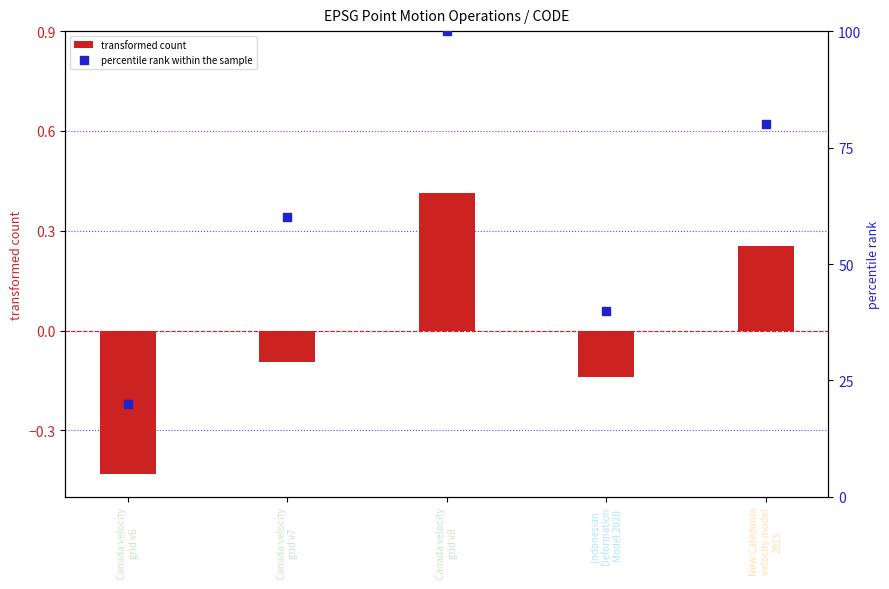

Is the value of percentile rank within the sample at New Caledonia
velocity model
2015 greater than the value of transformed count at New Caledonia
velocity model
2015?

Yes